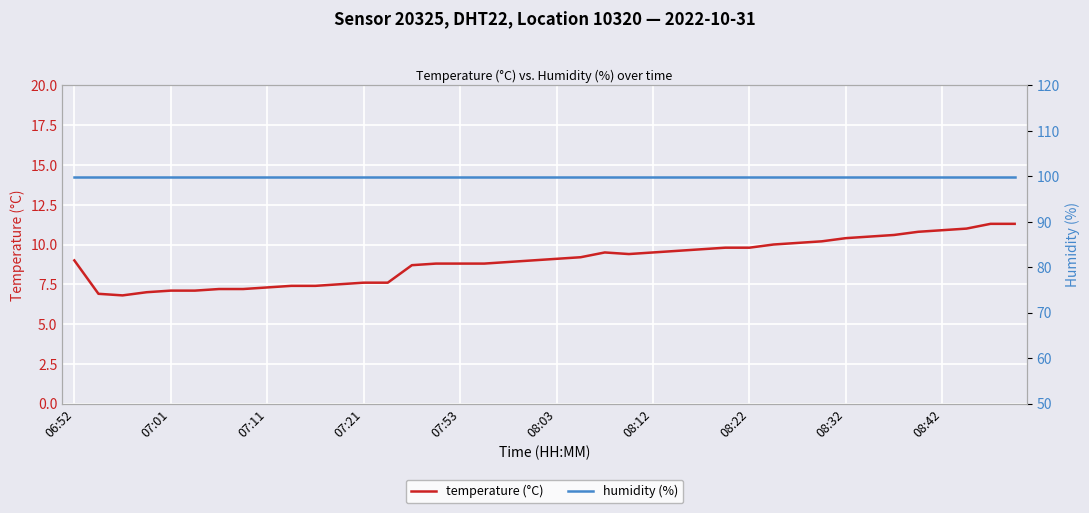

True or false: temperature (°C) has a value of 9.8 at 08:22.

True